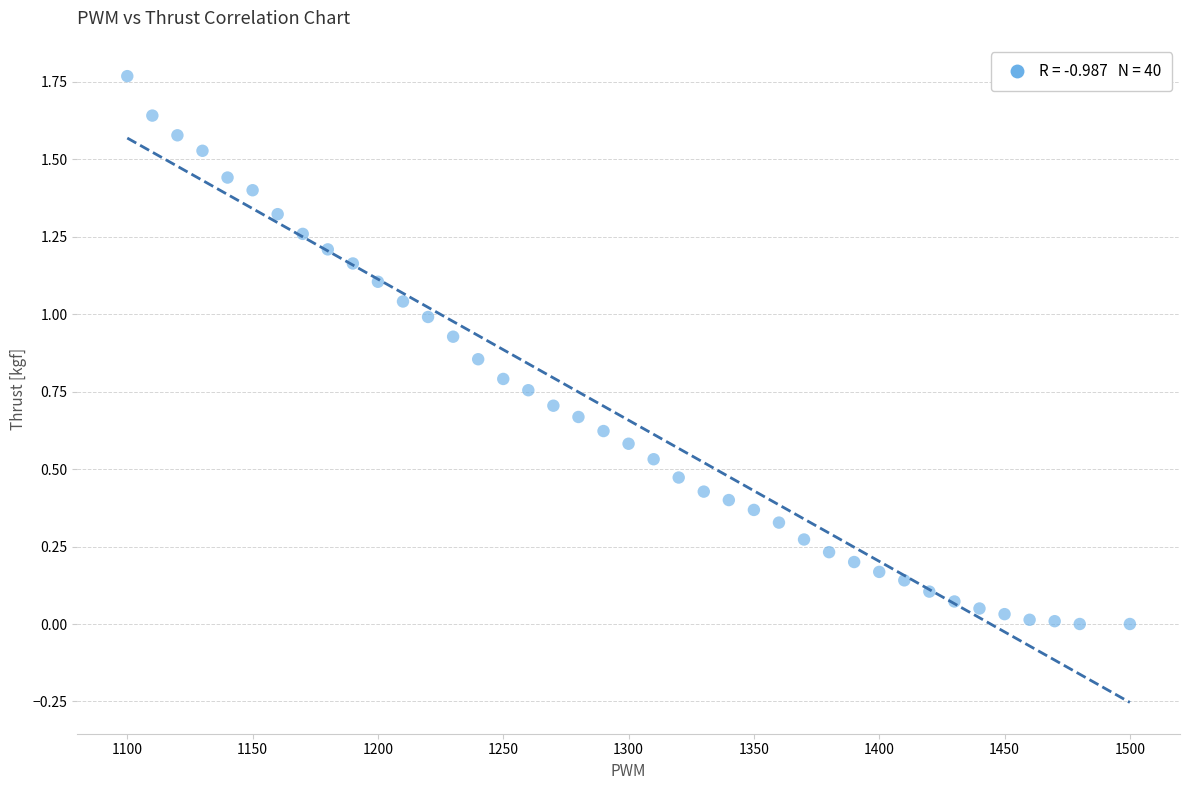

What is the range of X values (max minus min)?

400.0